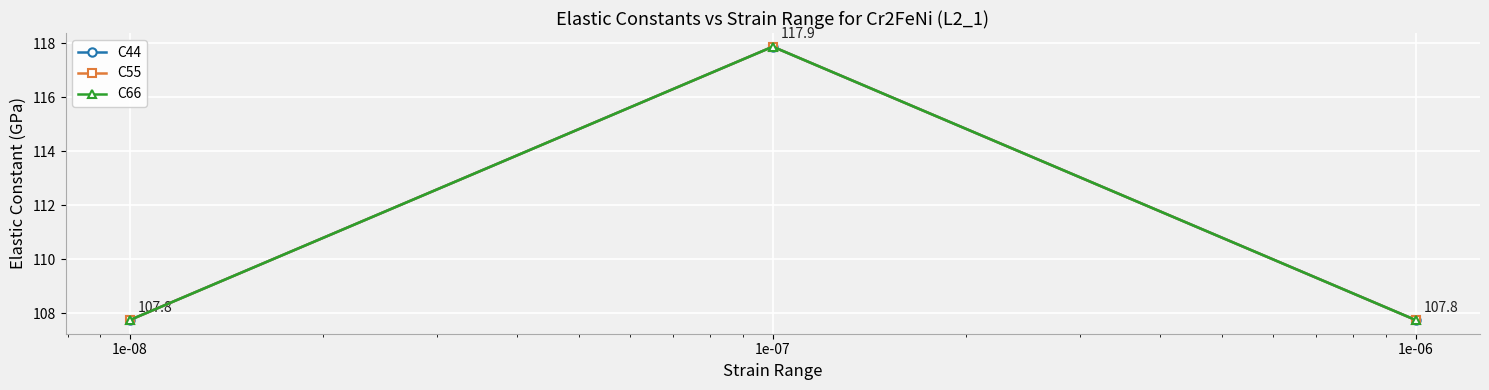

At how many categories does at least one series exceed 116?

1